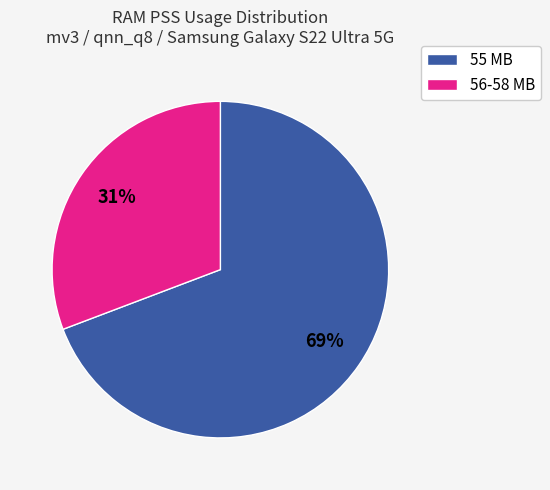

Which category has the biggest portion of the pie?

55 MB